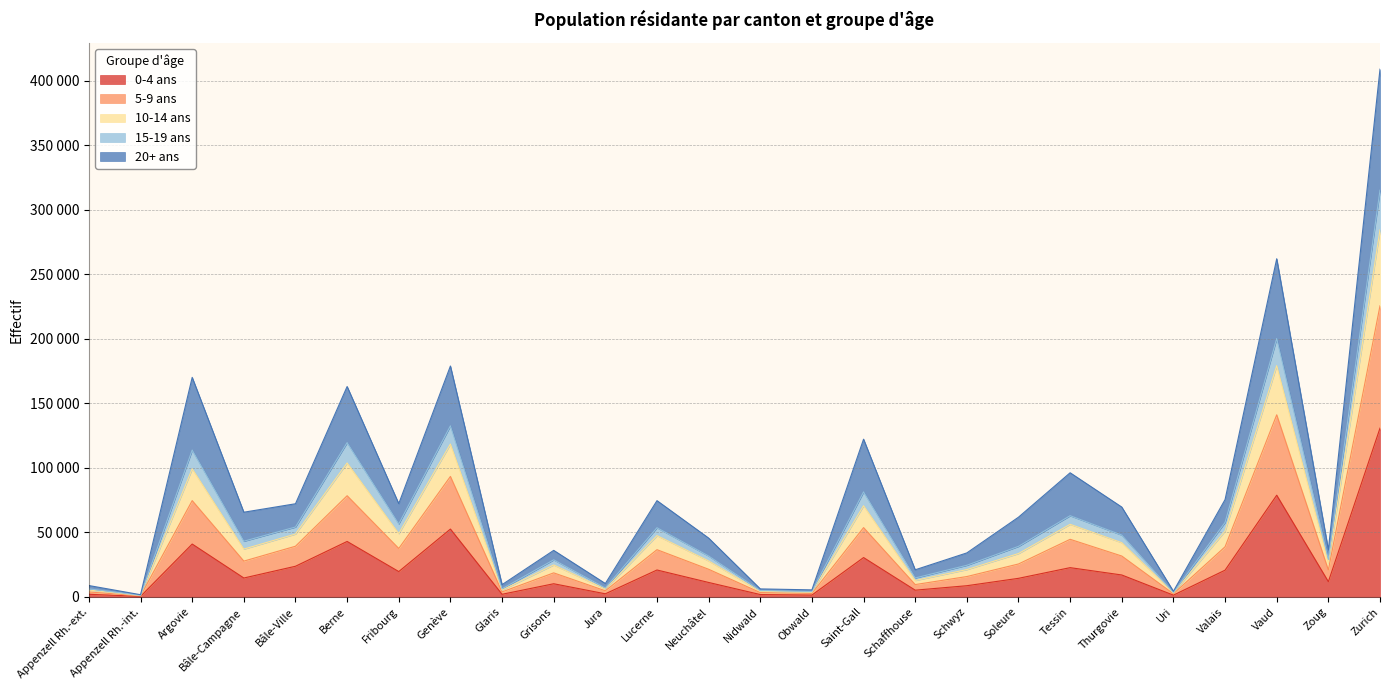

True or false: 15-19 ans and 5-9 ans intersect in this chart.

False